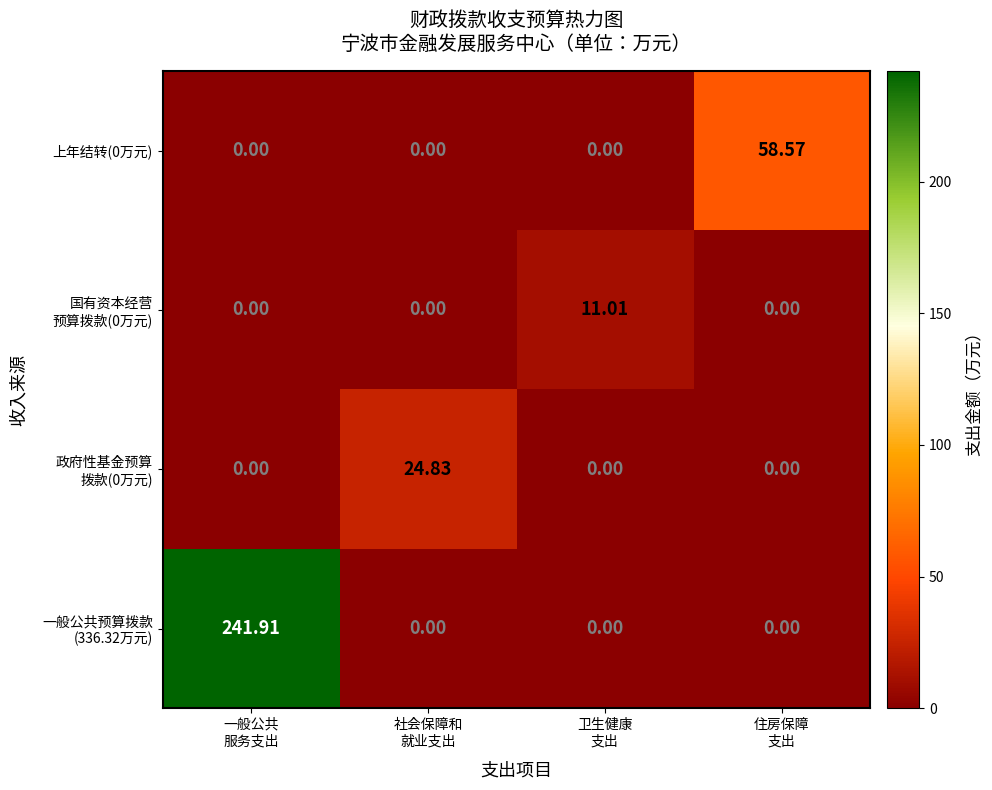

Count the number of data series in this chart.

4